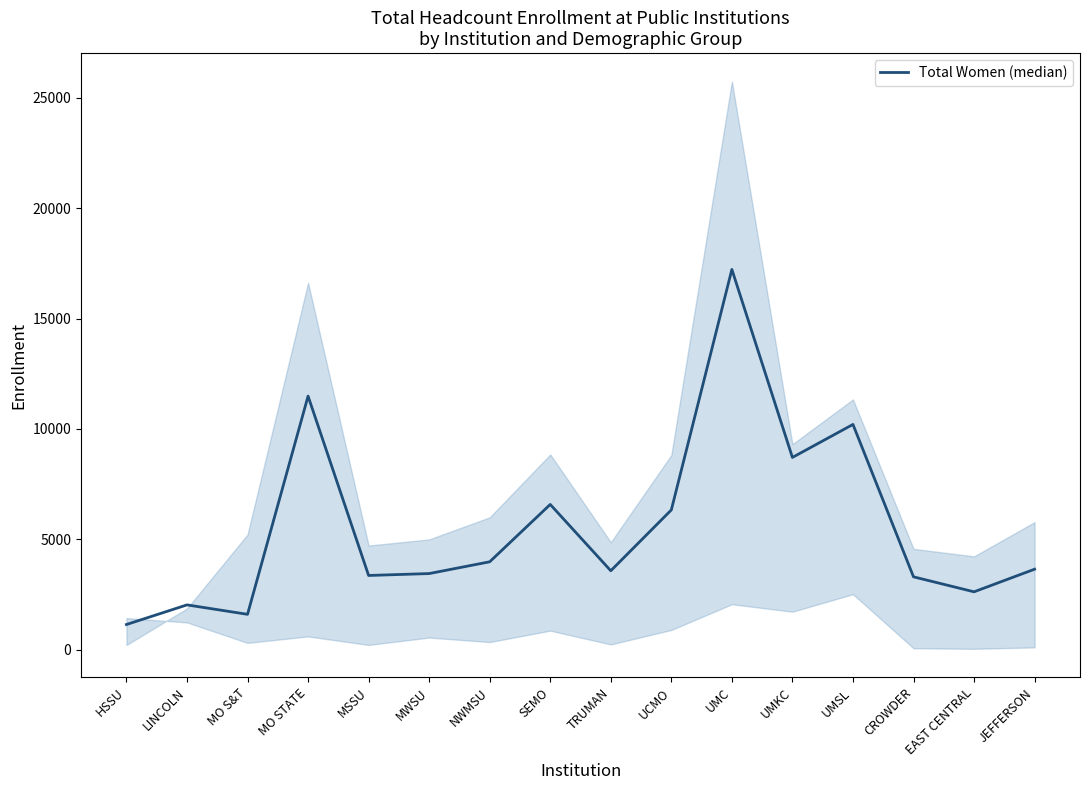

How many categories are shown in the chart?

16